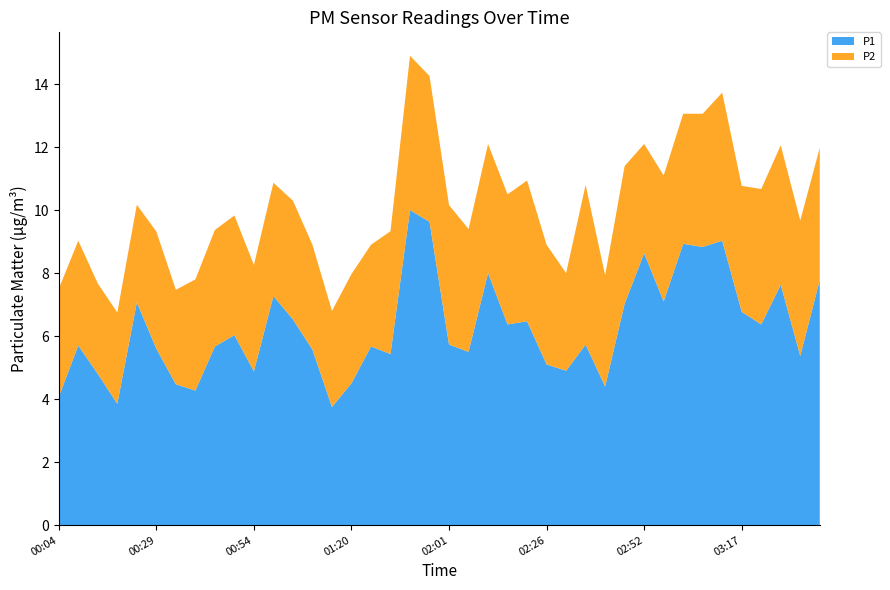

Reading left to right, extract all data points from this chart.

P1: 4.1	5.7	4.8	3.9	7.1	5.6	4.5	4.3	5.7	6.0	4.9	7.3	6.5	5.6	3.8	4.5	5.7	5.4	10.0	9.6	5.7	5.5	8.0	6.4	6.5	5.1	4.9	5.7	4.4	7.0	8.6	7.1	8.9	8.8	9.0	6.8	6.4	7.6	5.4	7.8
P2: 3.4	3.3	2.9	2.9	3.1	3.7	3.0	3.5	3.7	3.8	3.4	3.6	3.8	3.3	3.0	3.5	3.2	3.9	4.9	4.6	4.4	3.9	4.1	4.1	4.5	3.8	3.1	5.1	3.5	4.4	3.5	4.0	4.1	4.2	4.7	4.0	4.3	4.4	4.3	4.2